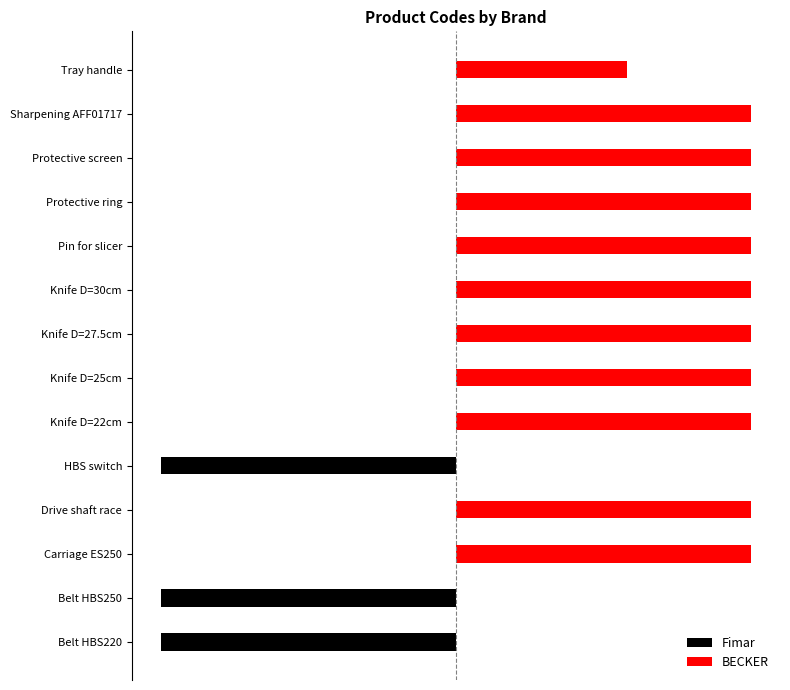

How many bars are there in each group?

2